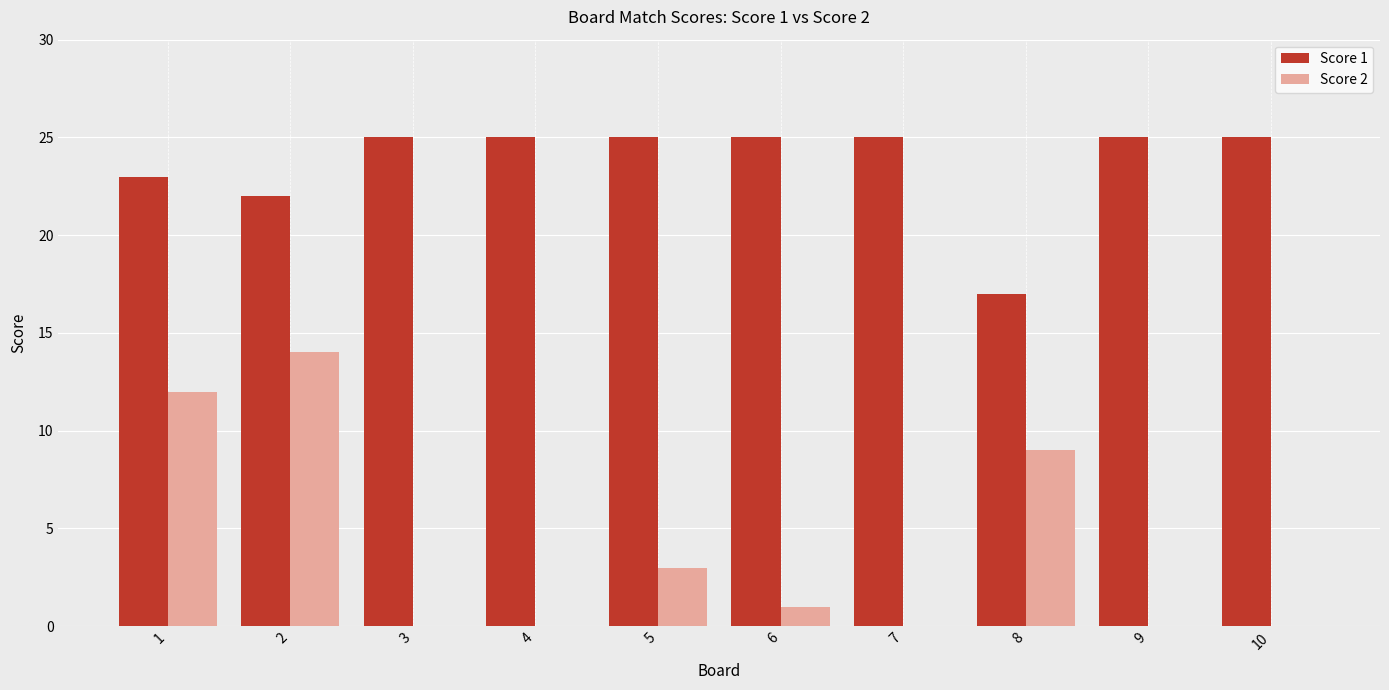

Which series has the widest spread of values?

Score 2